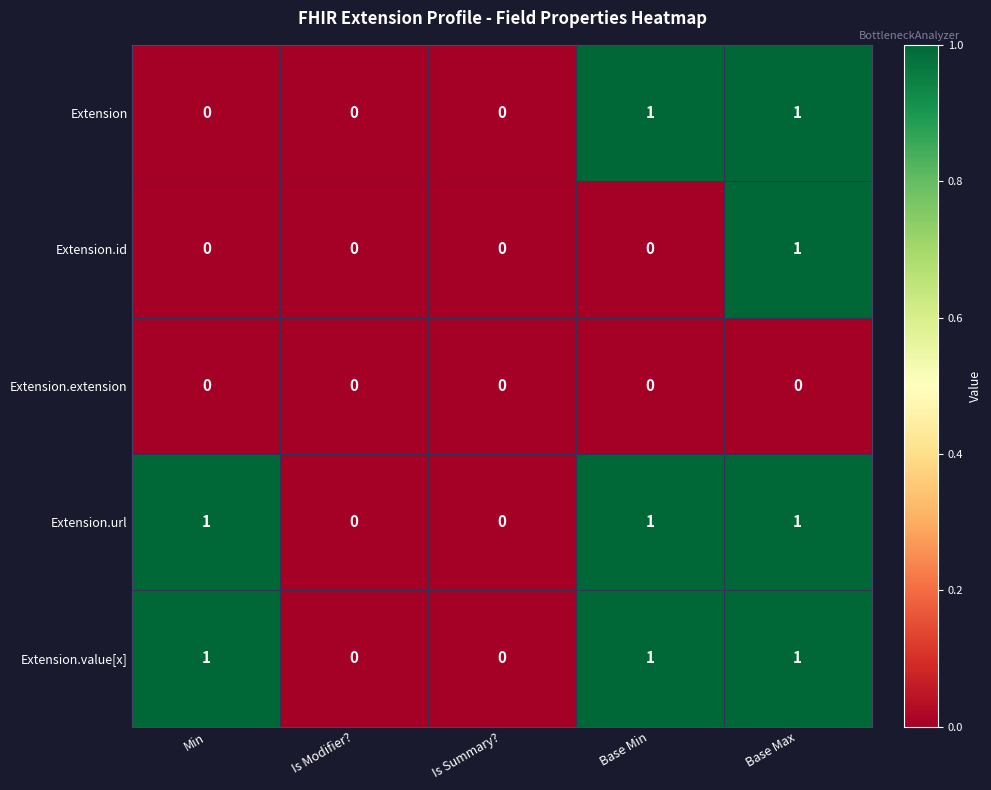

Reading right to left, transcribe all the data shown in this chart.

Extension: Base Max=1	Base Min=1	Is Summary?=0	Is Modifier?=0	Min=0
Extension.id: Base Max=1	Base Min=0	Is Summary?=0	Is Modifier?=0	Min=0
Extension.extension: Base Max=0	Base Min=0	Is Summary?=0	Is Modifier?=0	Min=0
Extension.url: Base Max=1	Base Min=1	Is Summary?=0	Is Modifier?=0	Min=1
Extension.value[x]: Base Max=1	Base Min=1	Is Summary?=0	Is Modifier?=0	Min=1